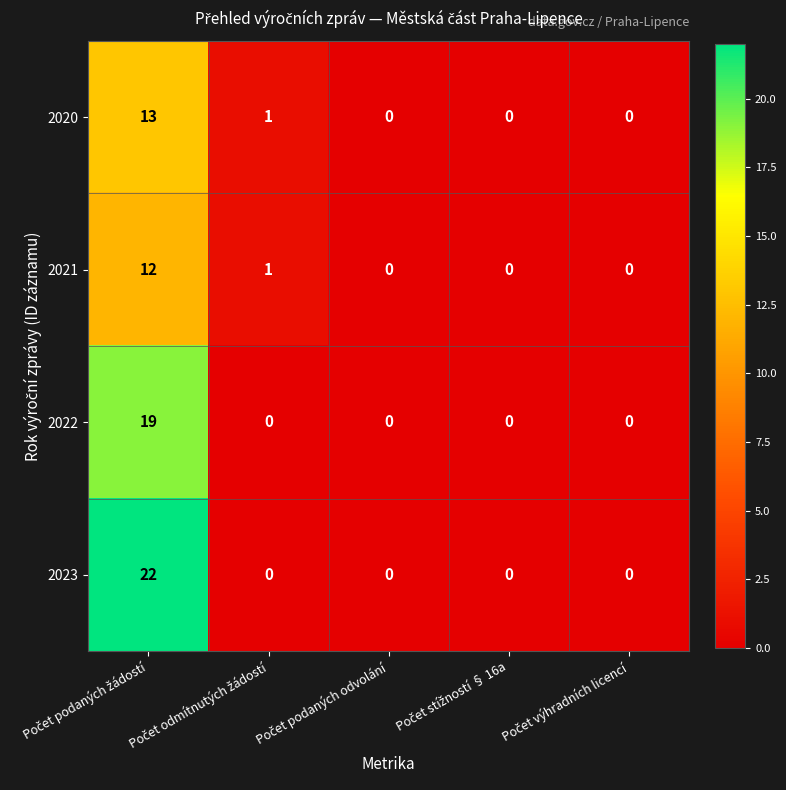

What is the maximum value shown in the chart?

22